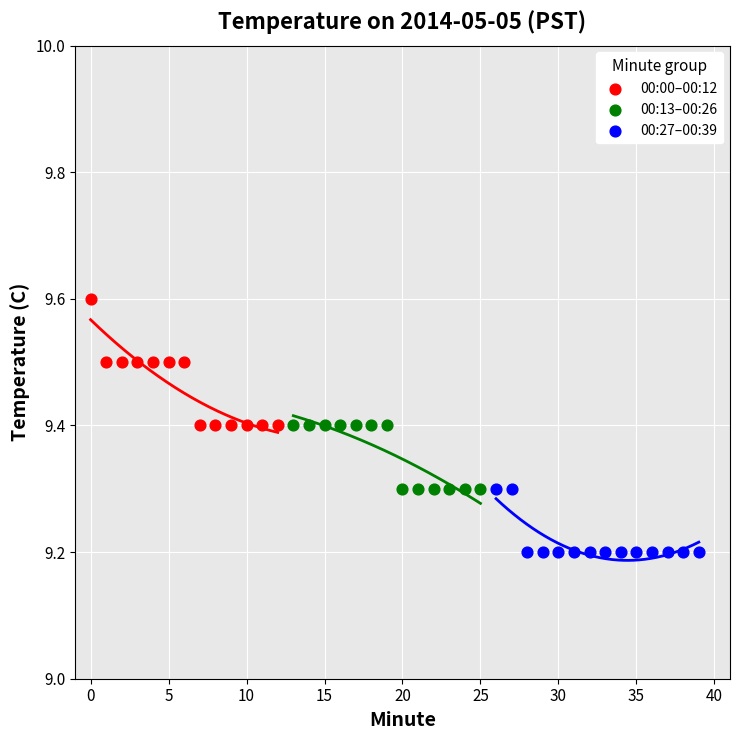

Which series reaches the minimum Y coordinate?

00:27–00:39